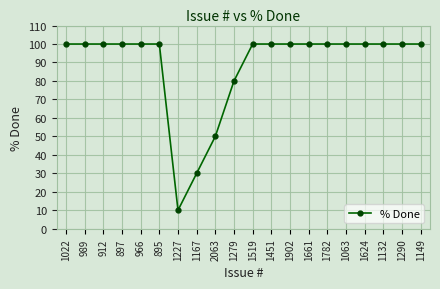

At which label is the value closest to 55?

2063